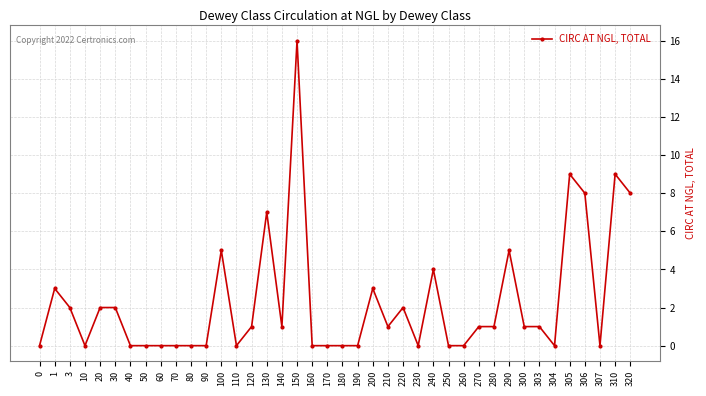

Reading left to right, transcribe all the data shown in this chart.

0	3	2	0	2	2	0	0	0	0	0	0	5	0	1	7	1	16	0	0	0	0	3	1	2	0	4	0	0	1	1	5	1	1	0	9	8	0	9	8